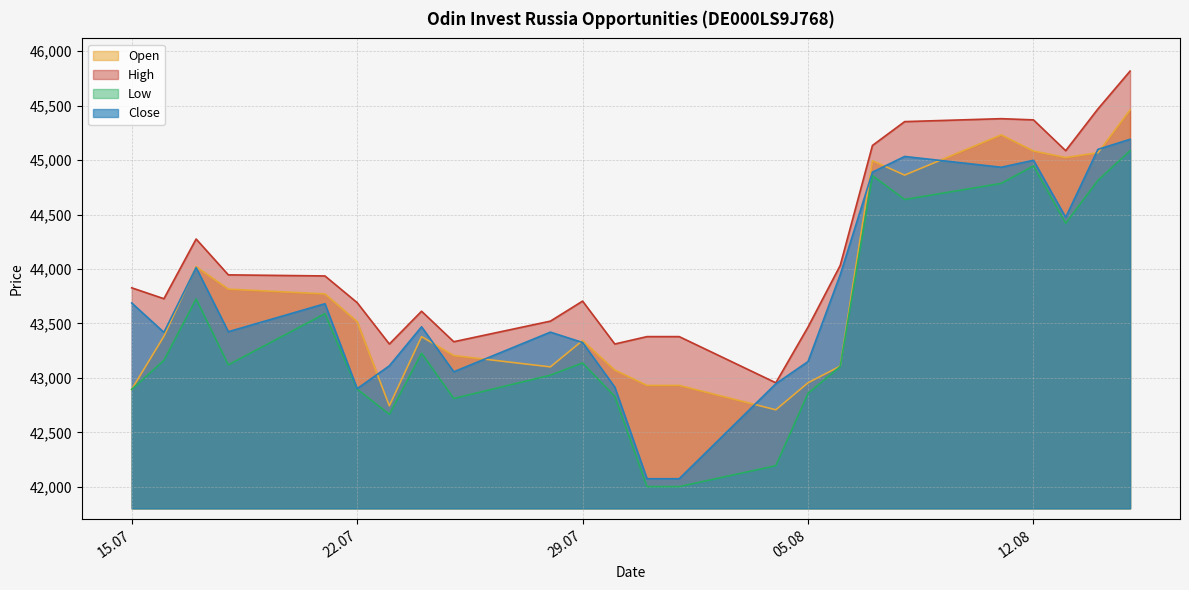

True or false: Open has a value of 45460 at 15.08.2025.

True